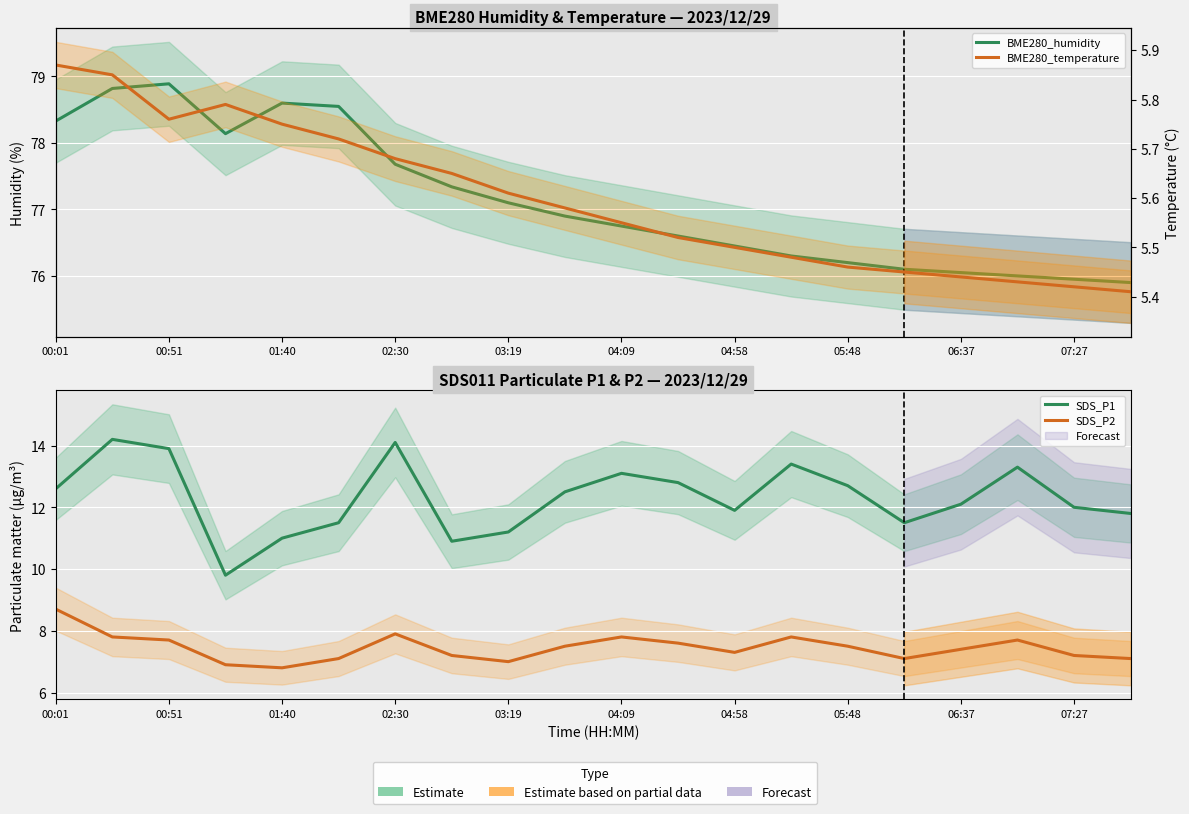

What is the difference between the highest and lowest values at 07:27?

70.5